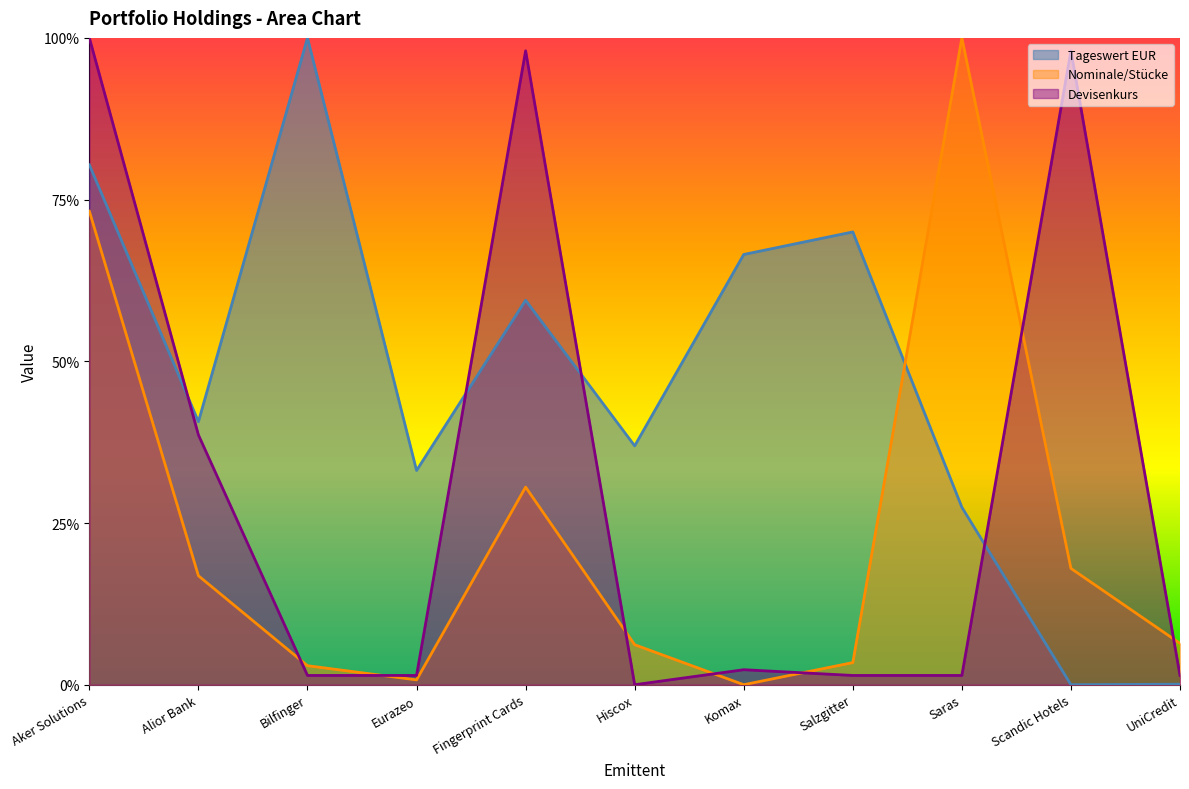

Rank the categories by Devisenkurs value from lowest to highest.

Hiscox, Bilfinger, Eurazeo, Salzgitter, Saras, UniCredit, Komax, Alior Bank, Fingerprint Cards, Scandic Hotels, Aker Solutions